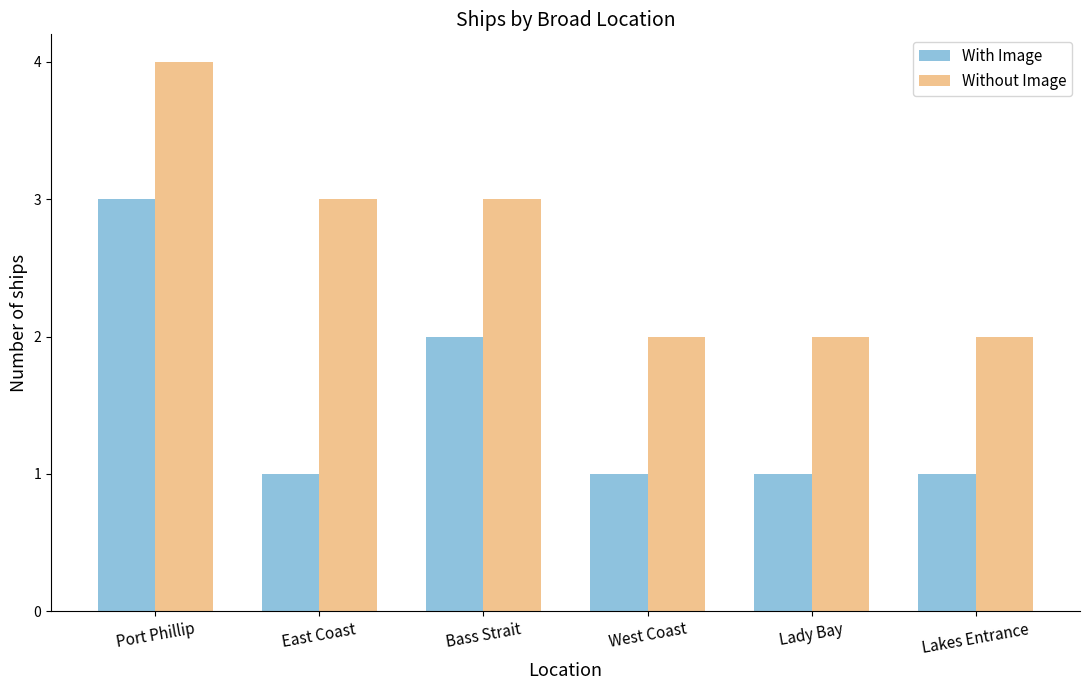

Reading right to left, extract all data points from this chart.

With Image: 1	1	1	2	1	3
Without Image: 2	2	2	3	3	4